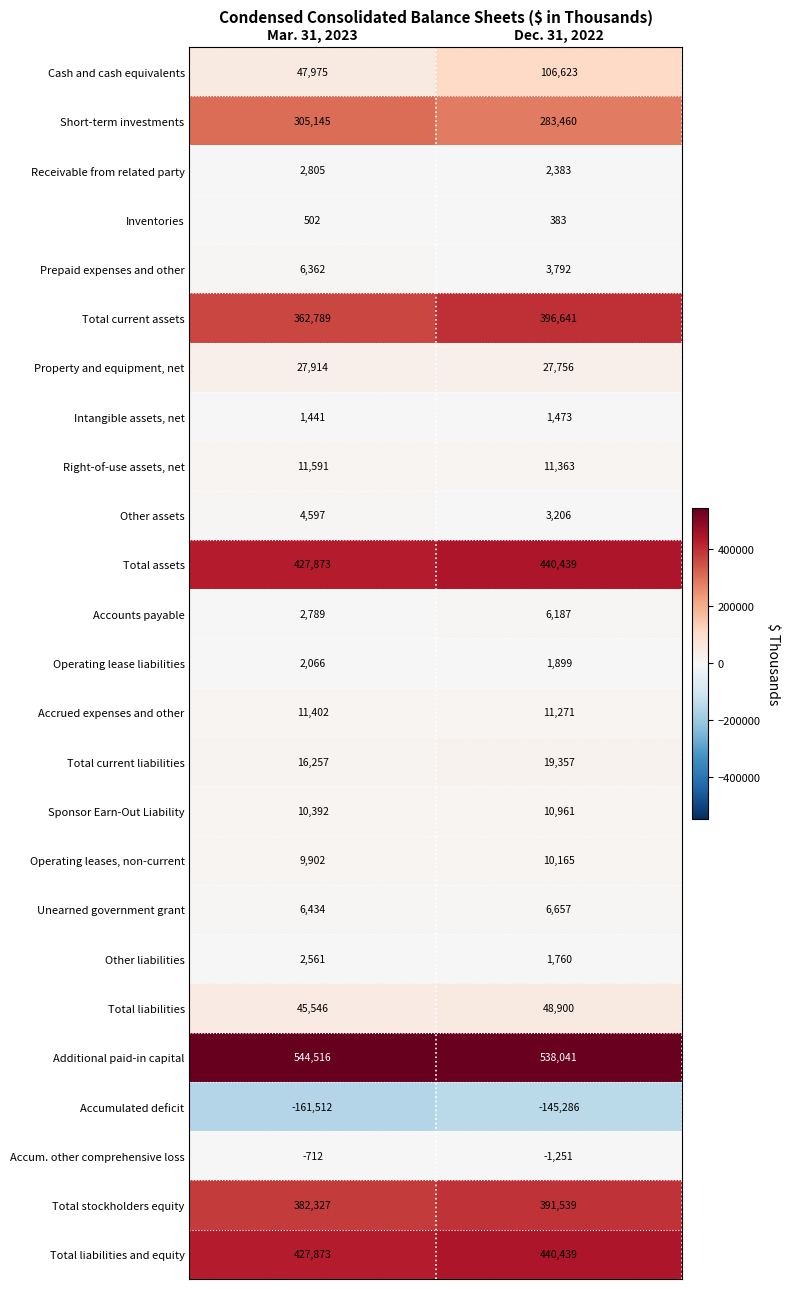

The Right-of-use assets, net series shows 11363 at Dec. 31, 2022. True or false?

True